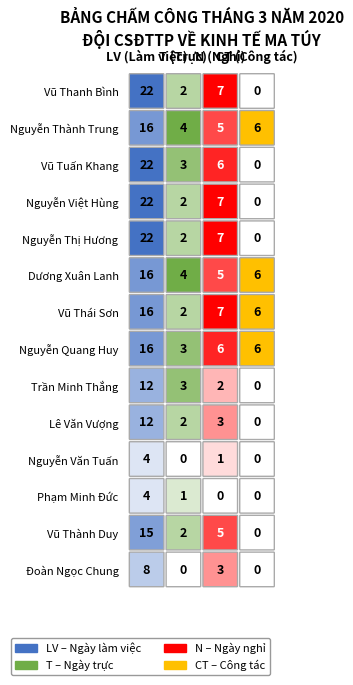

Which series has the largest total across all categories?

Vũ Thanh Bình